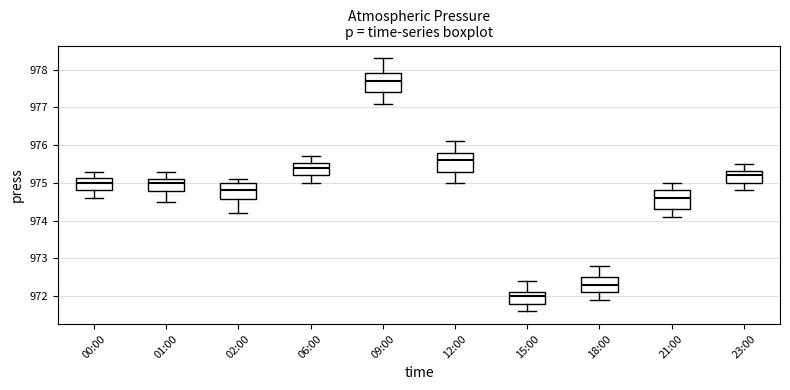

Reading left to right, transcribe this box plot: for each box, give where its median line is, the range the box spans, and where its two whiskers end, as read against the y-axis. The values are not printed on the chart, so give them approximately, as read against the axis.

00:00: median 975.0, box 974.8 to 975.1, whiskers 974.6 to 975.3
01:00: median 975.0, box 974.8 to 975.1, whiskers 974.5 to 975.3
02:00: median 974.8, box 974.6 to 975.0, whiskers 974.2 to 975.1
06:00: median 975.4, box 975.2 to 975.5, whiskers 975.0 to 975.7
09:00: median 977.7, box 977.4 to 977.9, whiskers 977.1 to 978.3
12:00: median 975.6, box 975.3 to 975.8, whiskers 975.0 to 976.1
15:00: median 972.0, box 971.8 to 972.1, whiskers 971.6 to 972.4
18:00: median 972.3, box 972.1 to 972.5, whiskers 971.9 to 972.8
21:00: median 974.6, box 974.3 to 974.8, whiskers 974.1 to 975.0
23:00: median 975.2, box 975.0 to 975.3, whiskers 974.8 to 975.5